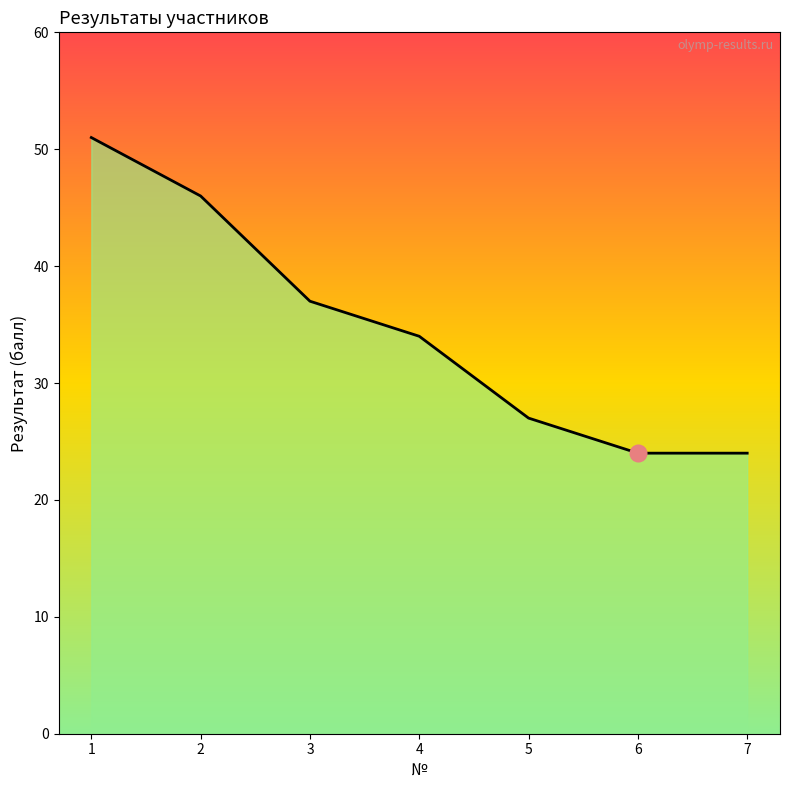

Read the value at 1, to the nearest 10.

50